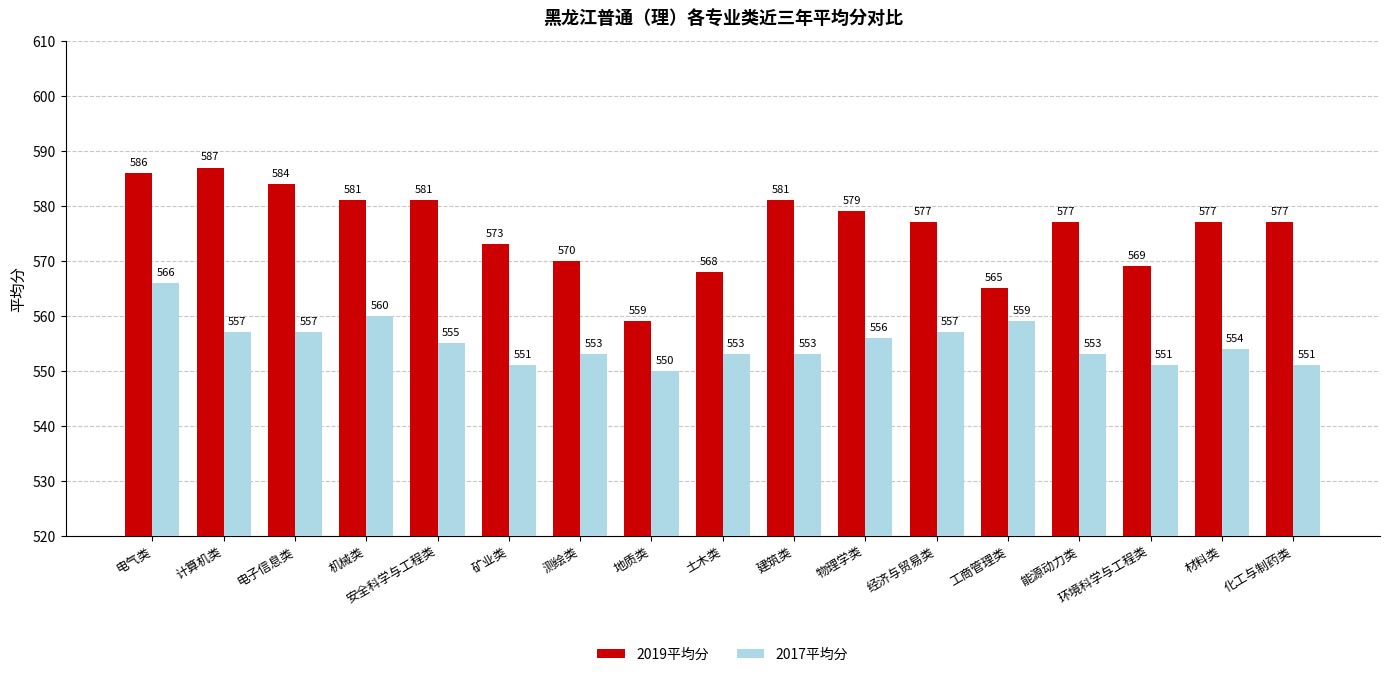

At 建筑类, list the series in order from largest to smallest.

2019平均分, 2017平均分